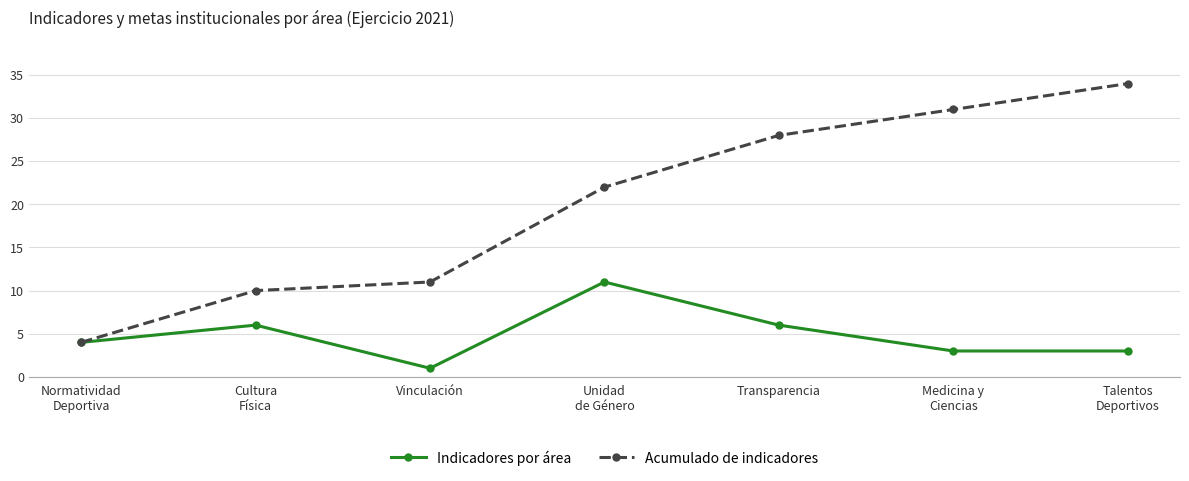

Rank the series by their average value, from highest to lowest.

Acumulado de indicadores, Indicadores por área